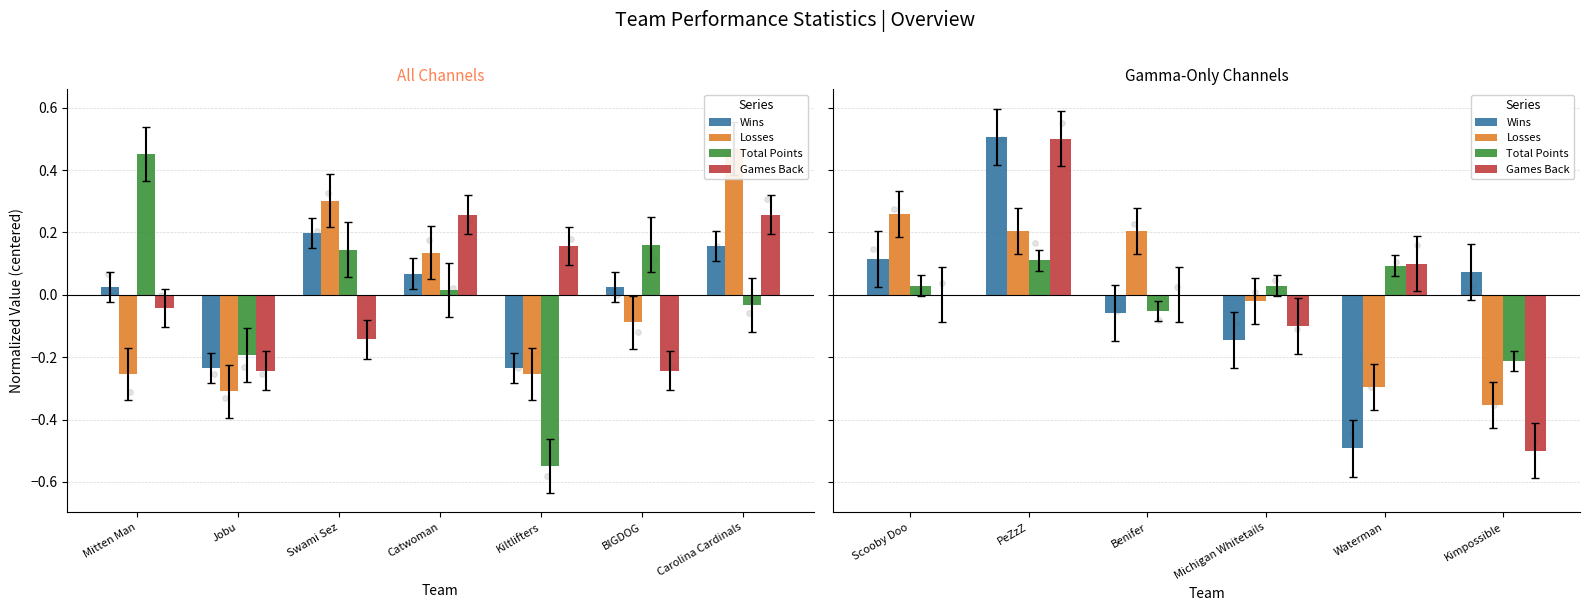

Which series has the largest total across all categories?

Total Points